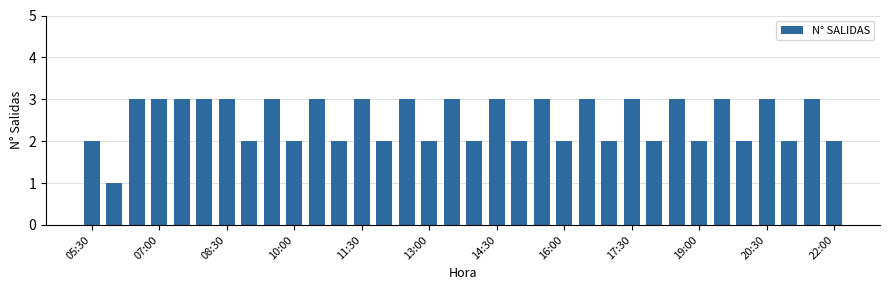

Reading left to right, what are all the values shown in this chart?

2	1	3	3	3	3	3	2	3	2	3	2	3	2	3	2	3	2	3	2	3	2	3	2	3	2	3	2	3	2	3	2	3	2